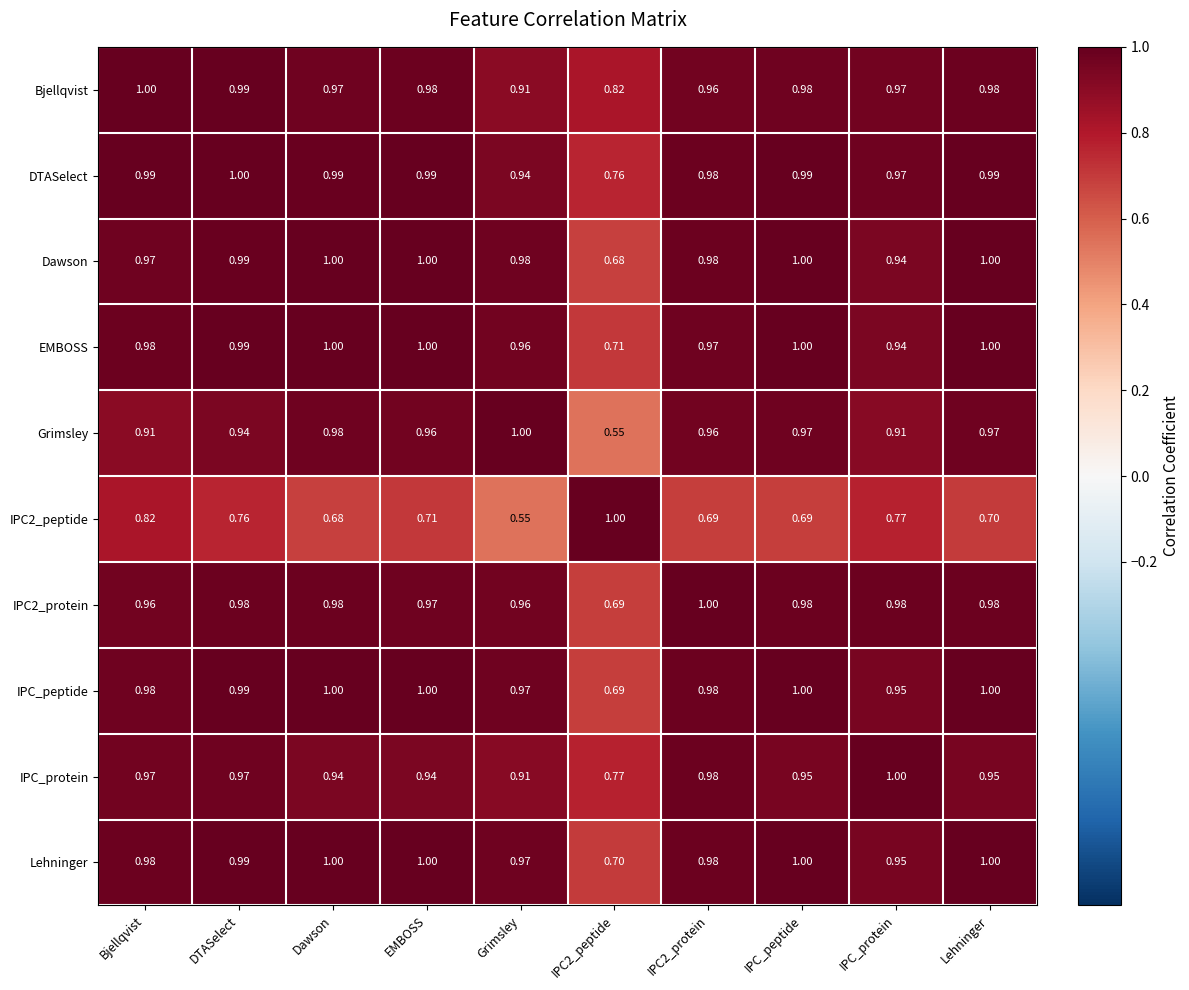

Is the value of Bjellqvist at EMBOSS greater than the value of Dawson at IPC_protein?

Yes